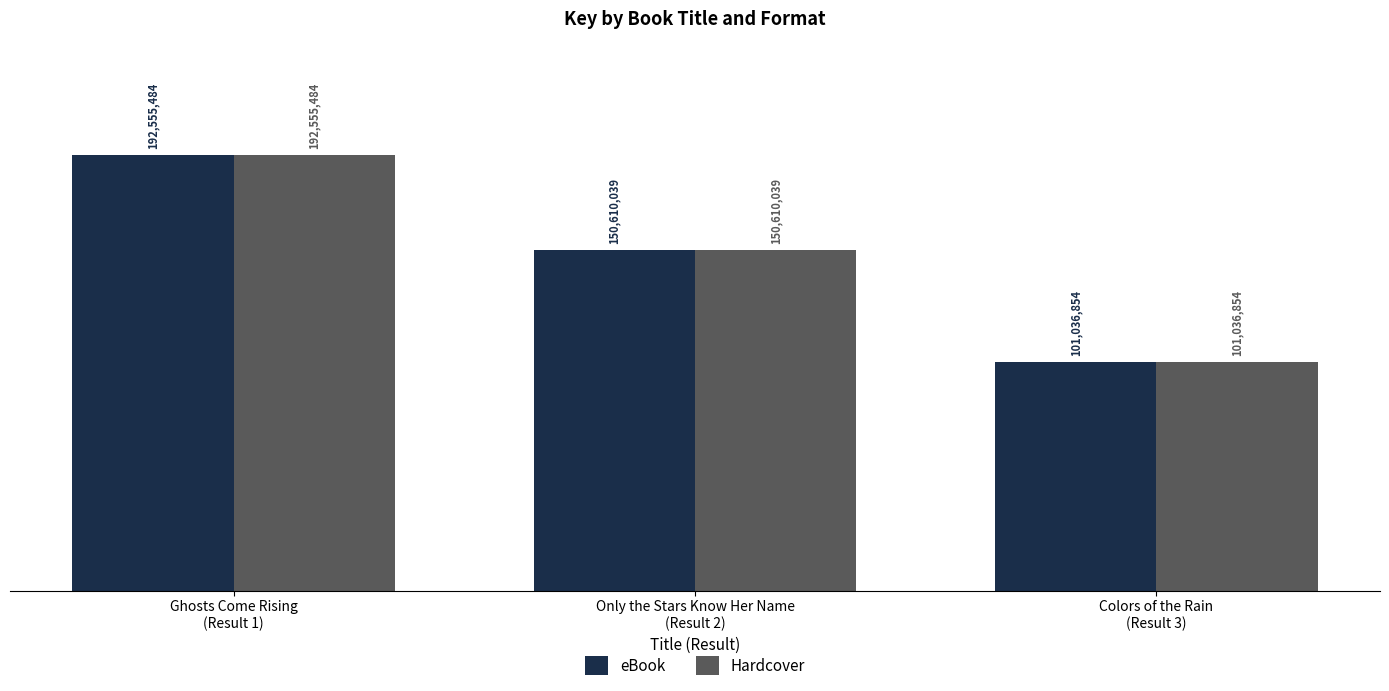

At which category is the sum across all series the highest?

Ghosts Come Rising
(Result 1)